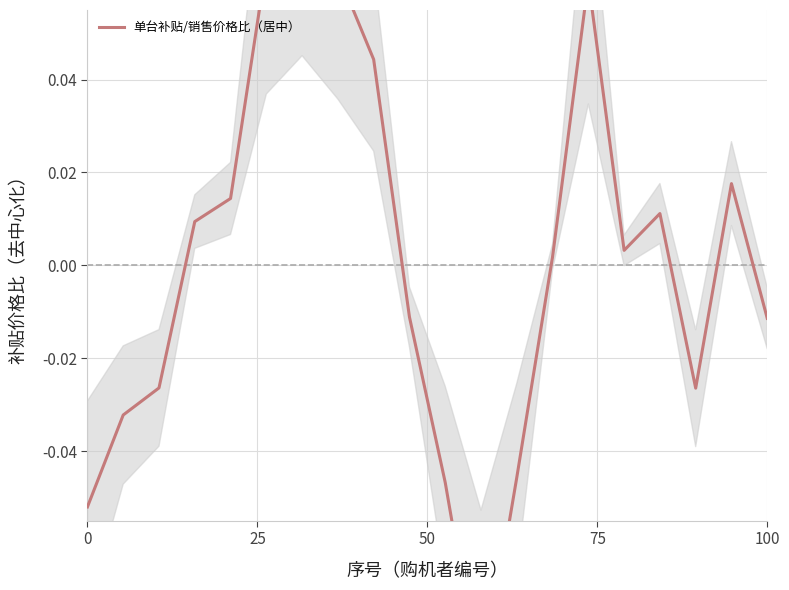

Reading left to right, what are all the values shown in this chart?

-0.1	-0.0	-0.0	0.0	0.0	0.1	0.1	0.1	0.0	-0.0	-0.0	-0.1	-0.0	0.0	0.1	0.0	0.0	-0.0	0.0	-0.0